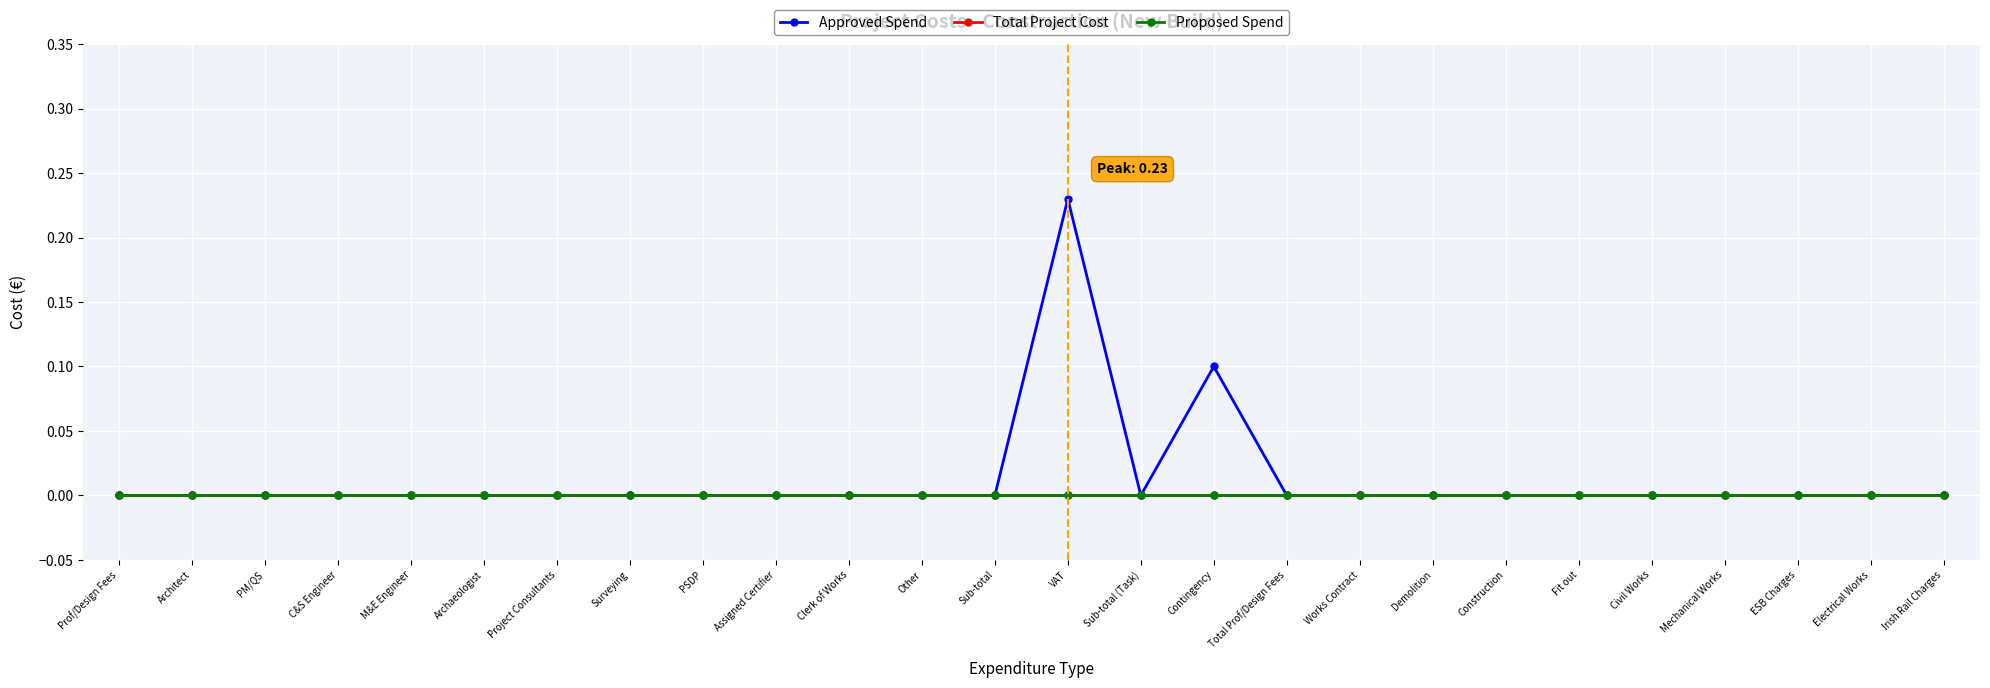

True or false: Proposed Spend and Approved Spend intersect in this chart.

False